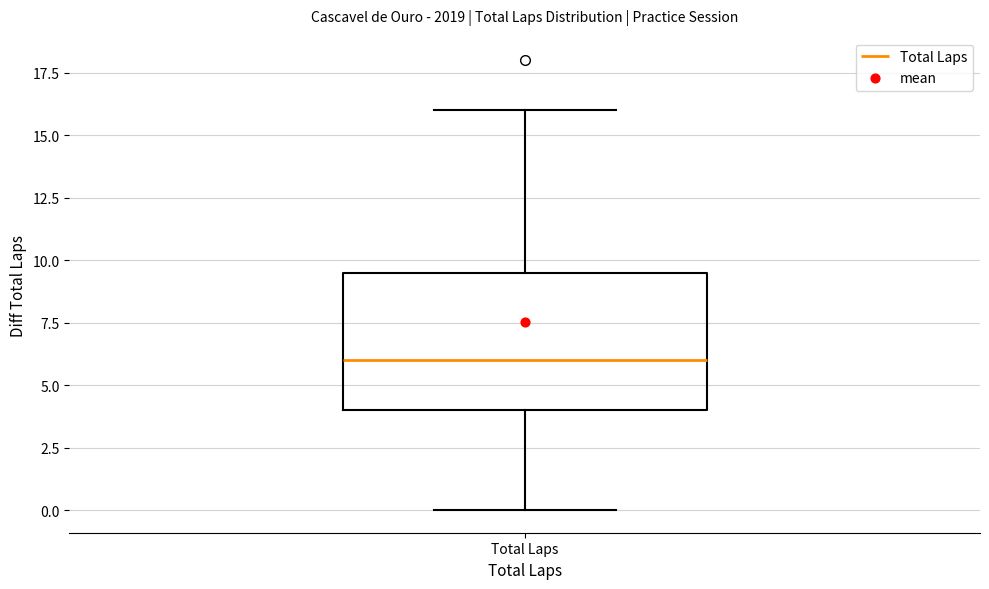

Where is the lower edge of the box for Total Laps on the y-axis? The values are not printed on the chart, so give them approximately, as read against the axis.

4.0